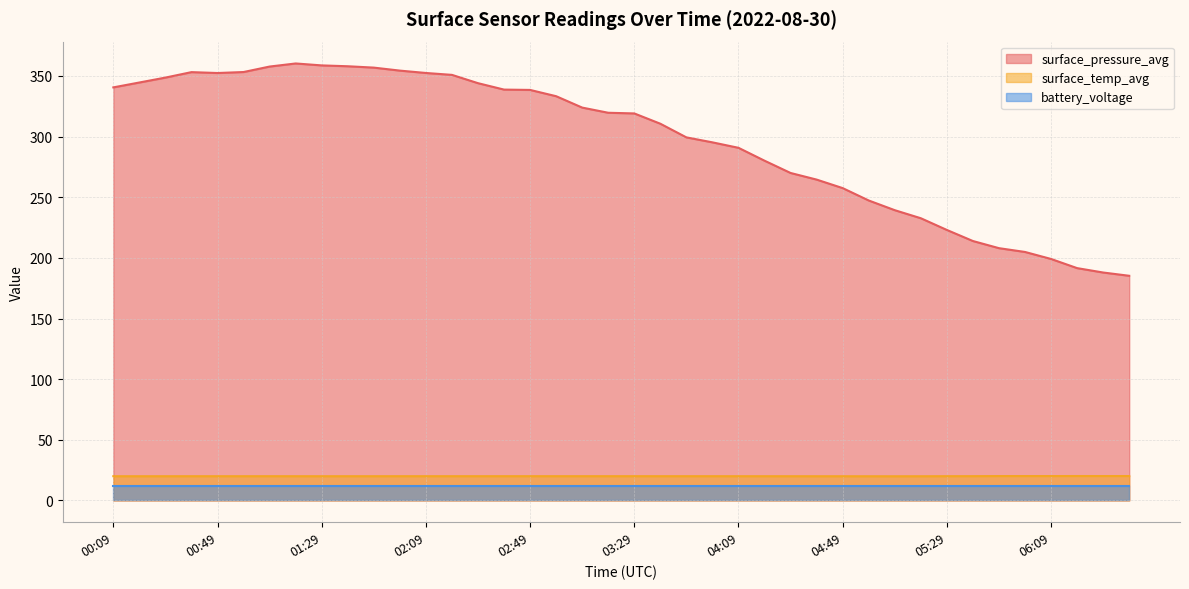

True or false: surface_temp_avg and surface_pressure_avg intersect in this chart.

False